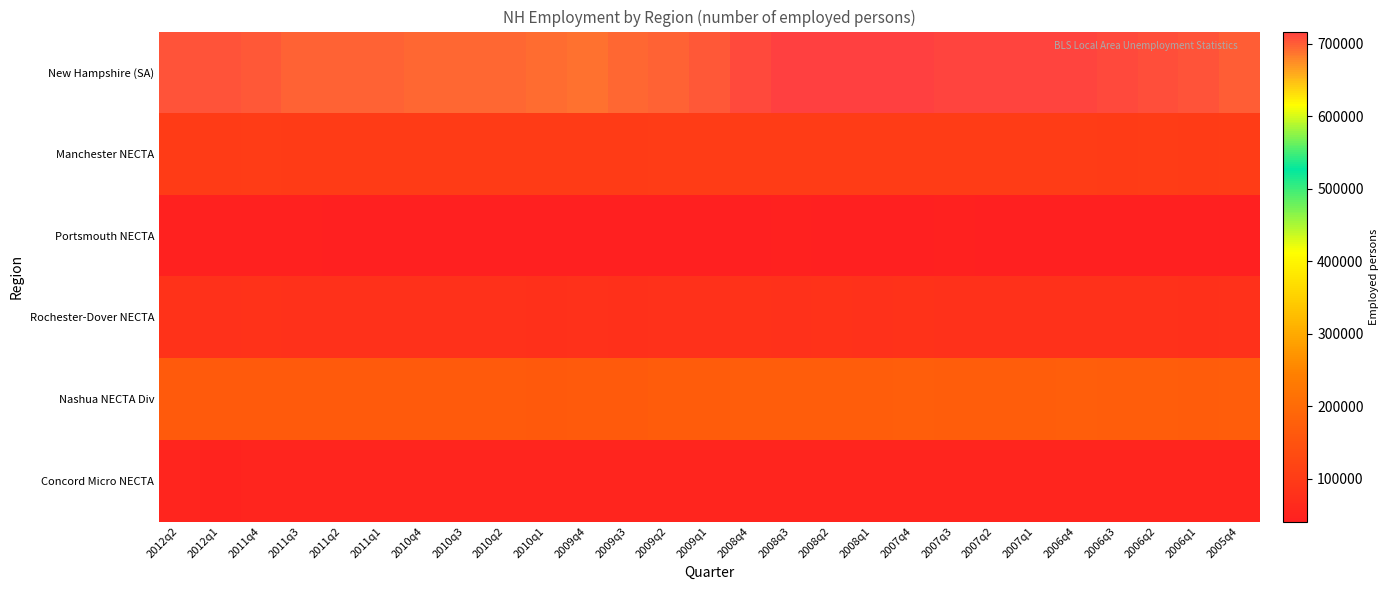

What is the smallest value displayed?

40912.3